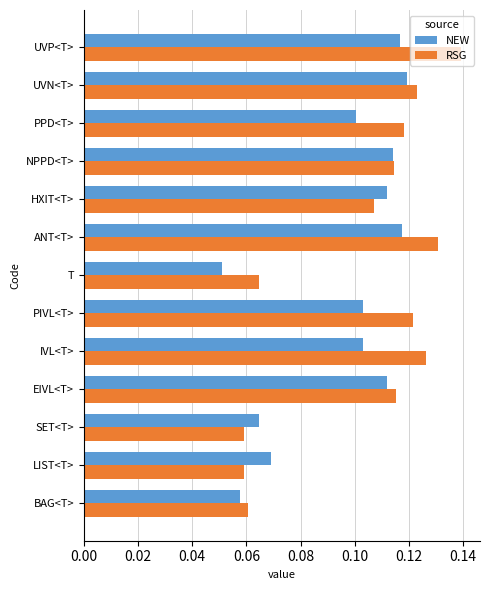

What is the sum of all RSG values?

1.3